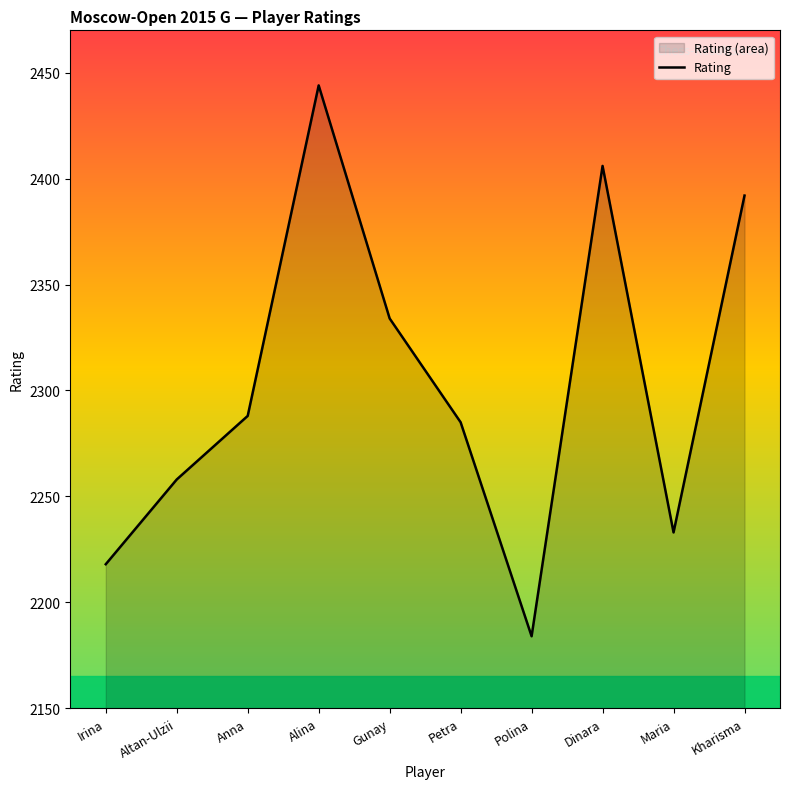

What is the sum of all values?

23042